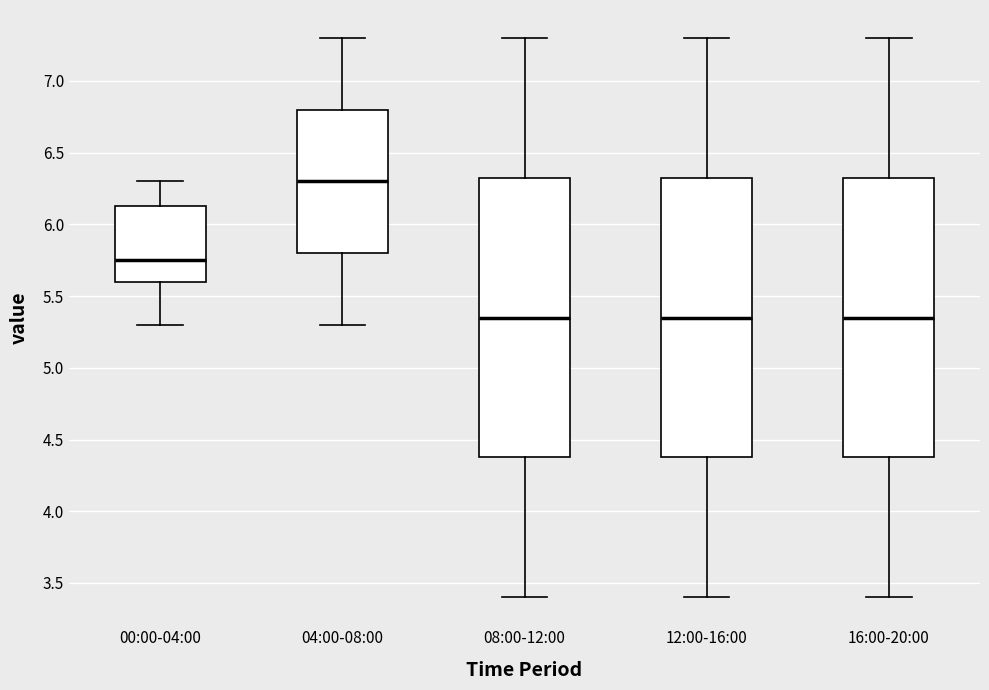

Reading left to right, transcribe this box plot: for each box, give where its median line is, the range the box spans, and where its two whiskers end, as read against the y-axis. The values are not printed on the chart, so give them approximately, as read against the axis.

00:00-04:00: median 5.75, box 5.60 to 6.15, whiskers 5.30 to 6.30
04:00-08:00: median 6.30, box 5.80 to 6.80, whiskers 5.30 to 7.30
08:00-12:00: median 5.35, box 4.40 to 6.35, whiskers 3.40 to 7.30
12:00-16:00: median 5.35, box 4.40 to 6.35, whiskers 3.40 to 7.30
16:00-20:00: median 5.35, box 4.40 to 6.35, whiskers 3.40 to 7.30